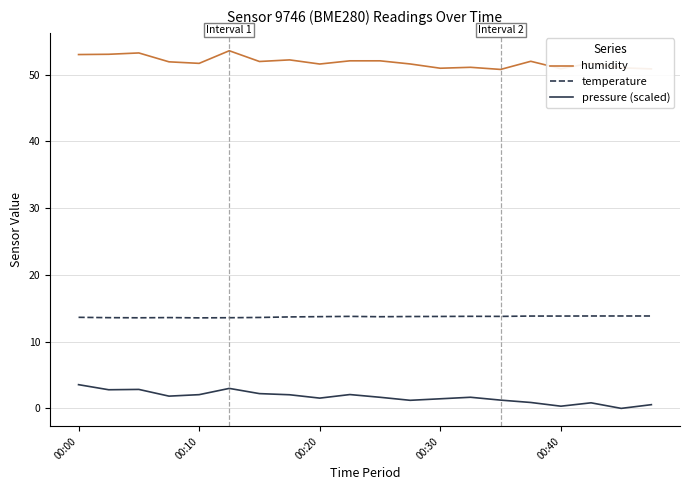

Rank the series by their maximum value, from highest to lowest.

humidity, temperature, pressure (scaled)